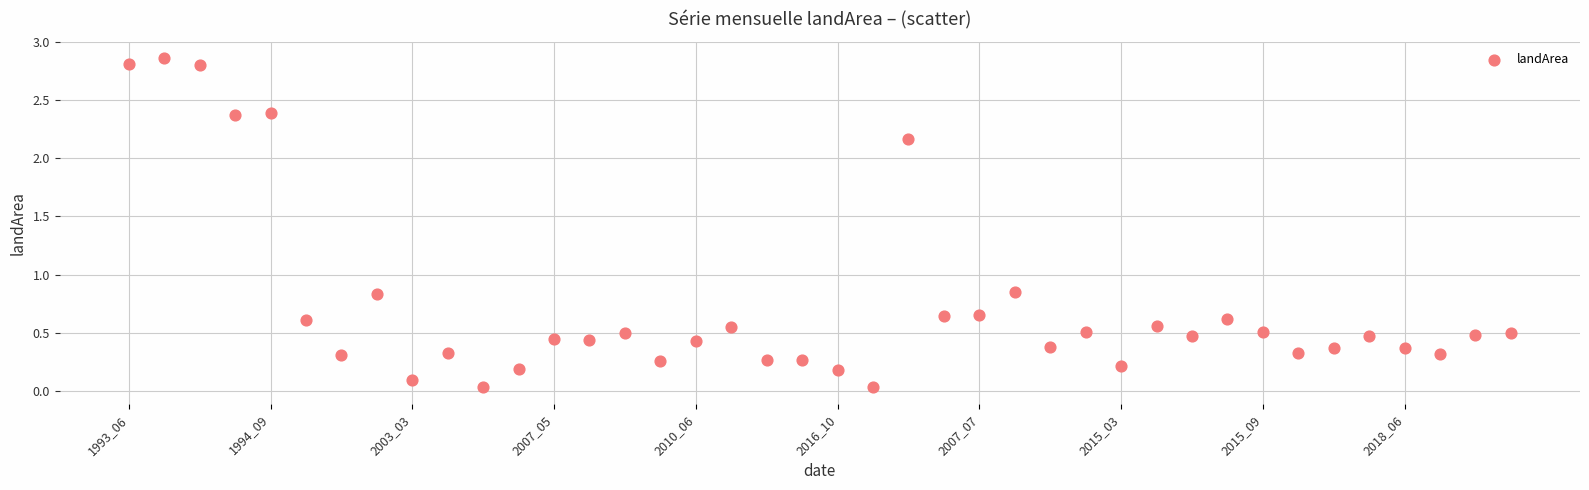

What is the range of Y values (max minus min)?

2.8